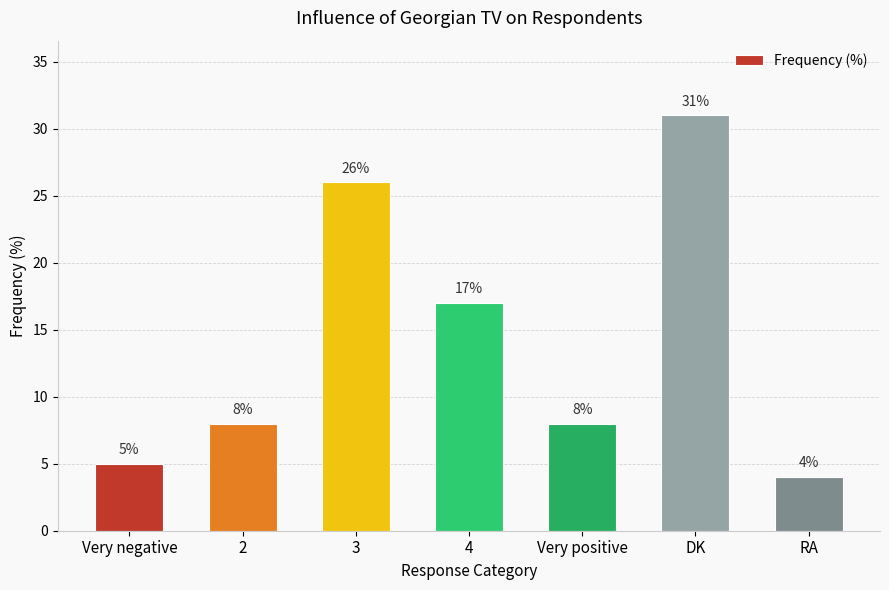

True or false: the data shows 26 at 3.

True